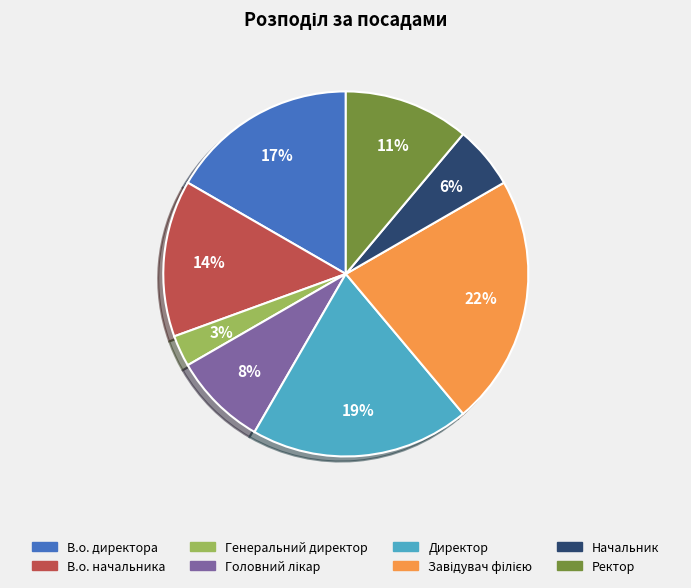

True or false: В.о. директора accounts for 24% of the total.

False